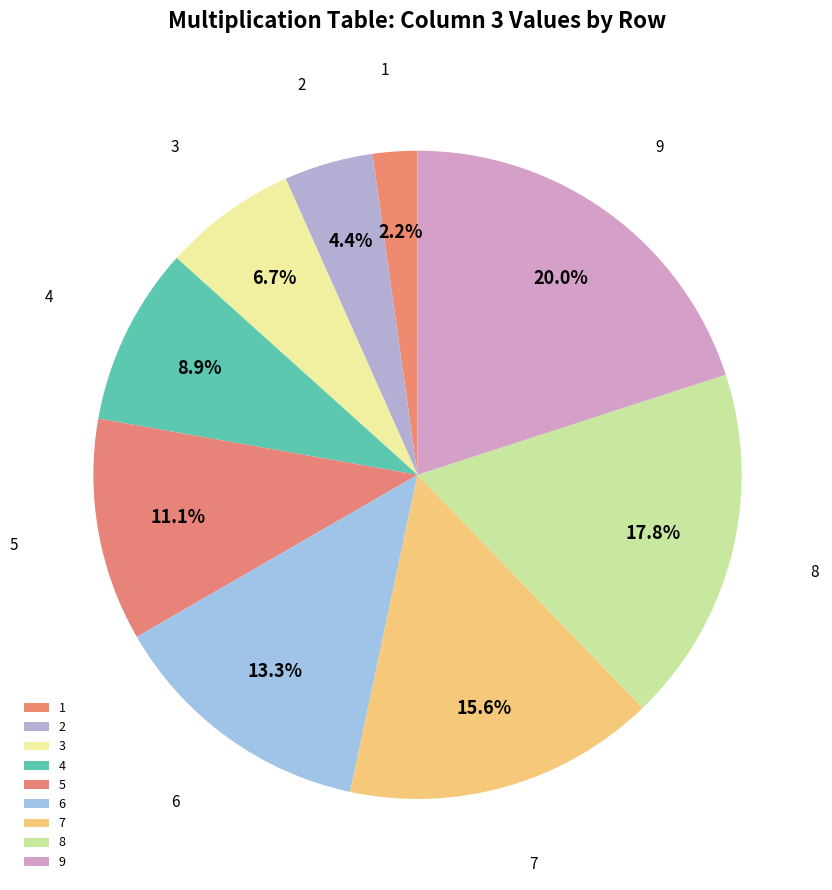

Does any single category account for the majority?

No